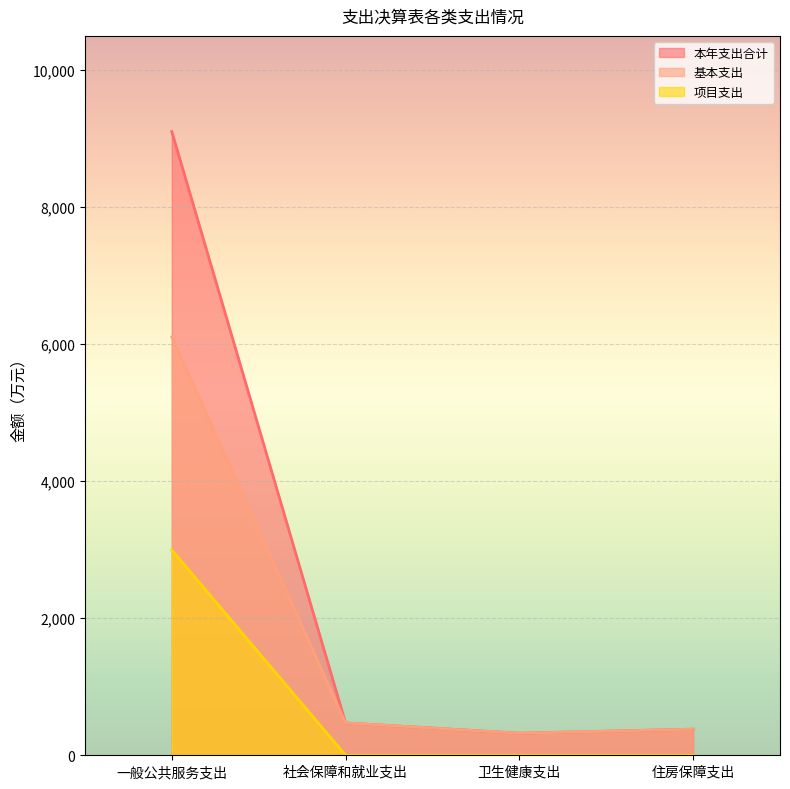

At which label does 项目支出 reach its minimum?

社会保障和就业支出